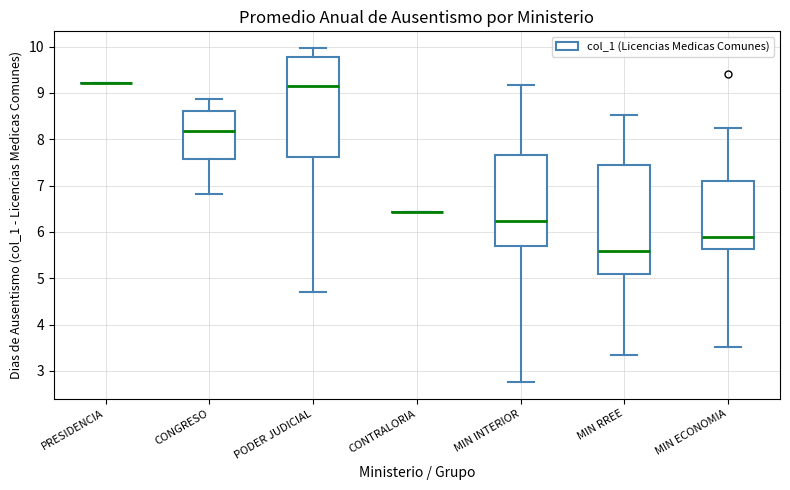

Reading left to right, read every box against the y-axis: the position of its median line, the range the box covers, and the ends of its whiskers. The values are not printed on the chart, so give them approximately, as read against the axis.

PRESIDENCIA: box collapsed to a line at 9.2, whiskers 9.2 to 9.2
CONGRESO: median 8.2, box 7.6 to 8.6, whiskers 6.8 to 8.9
PODER JUDICIAL: median 9.1, box 7.6 to 9.8, whiskers 4.7 to 10.0
CONTRALORIA: box collapsed to a line at 6.4, whiskers 6.4 to 6.4
MIN INTERIOR: median 6.2, box 5.7 to 7.7, whiskers 2.8 to 9.2
MIN RREE: median 5.6, box 5.1 to 7.4, whiskers 3.4 to 8.5
MIN ECONOMIA: median 5.9, box 5.6 to 7.1, whiskers 3.5 to 8.3